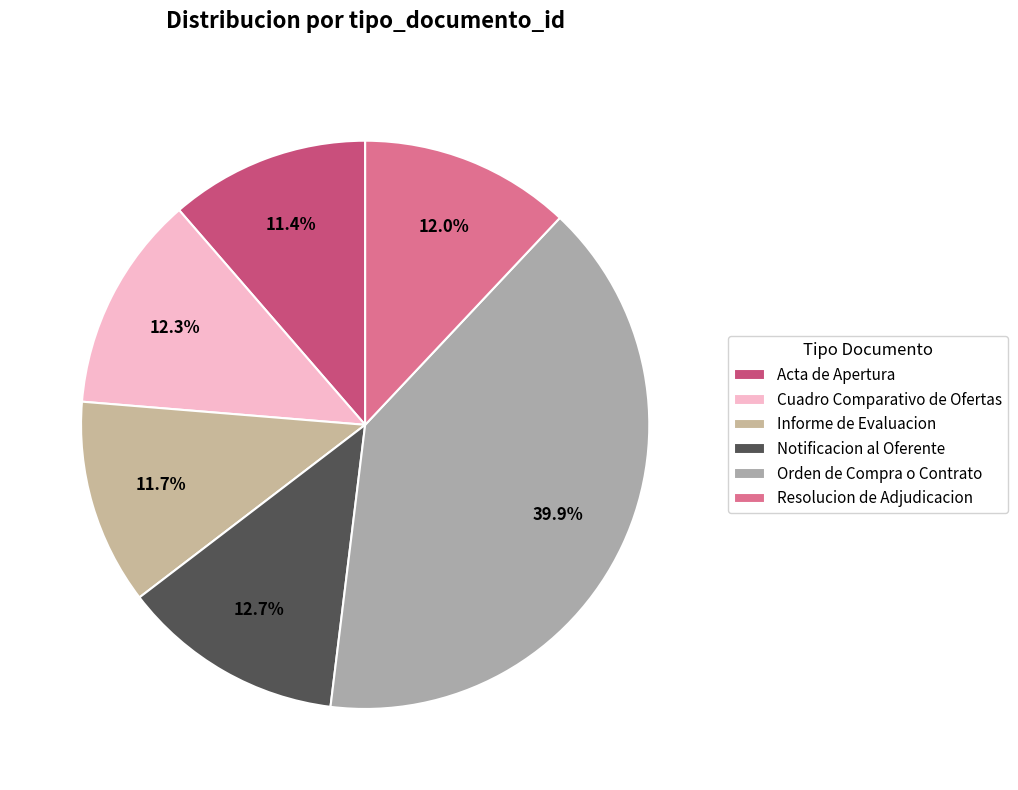

Rank the categories by value from highest to lowest.

Orden de Compra o Contrato, Notificacion al Oferente, Cuadro Comparativo de Ofertas, Resolucion de Adjudicacion, Informe de Evaluacion, Acta de Apertura